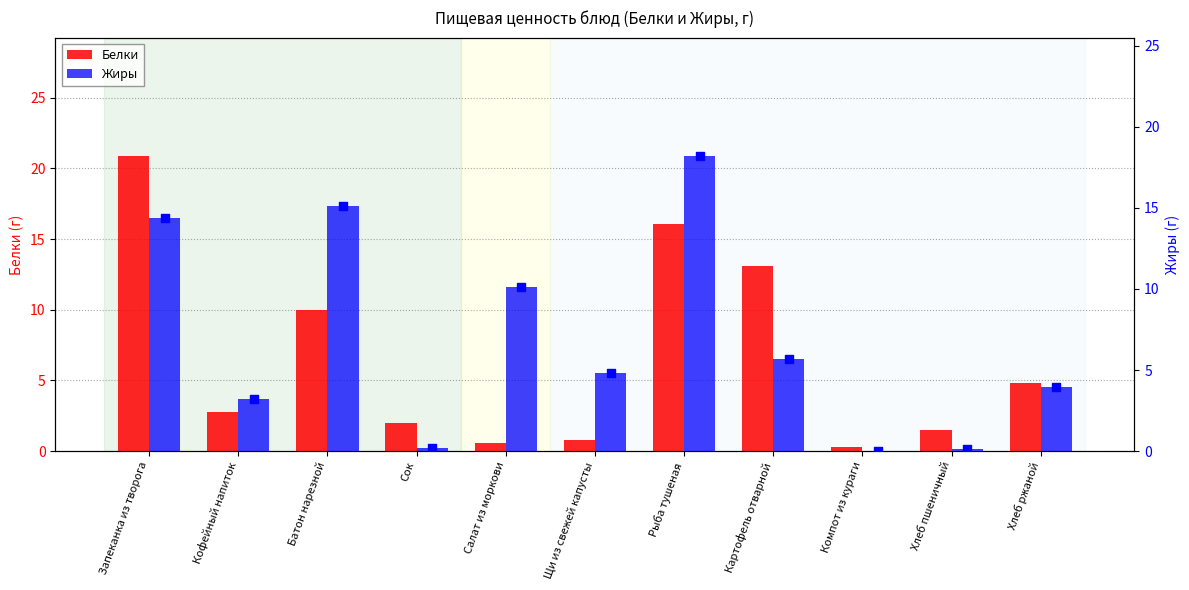

At how many categories does at least one series exceed 14?

3